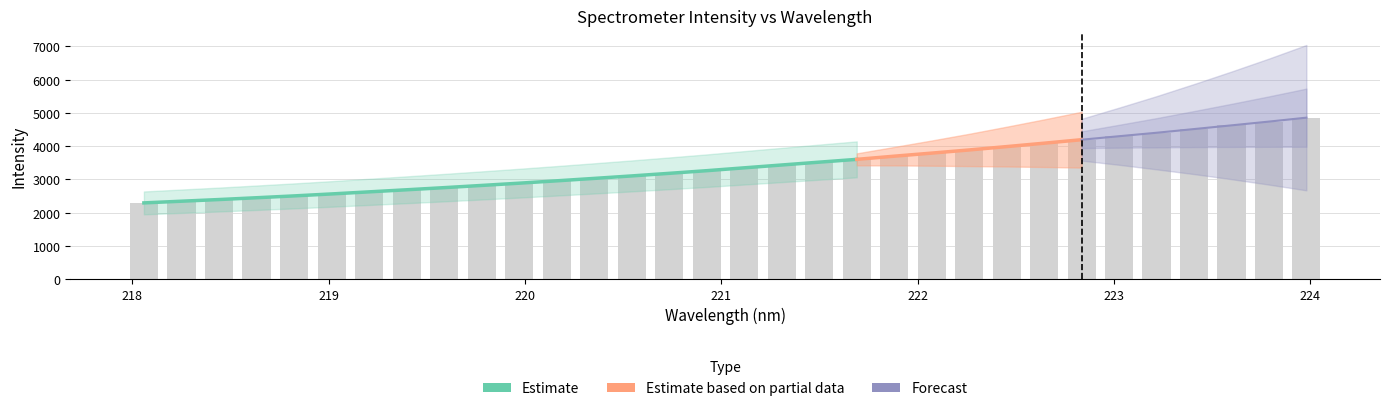

What is the label of the 17th bar from the right?

221